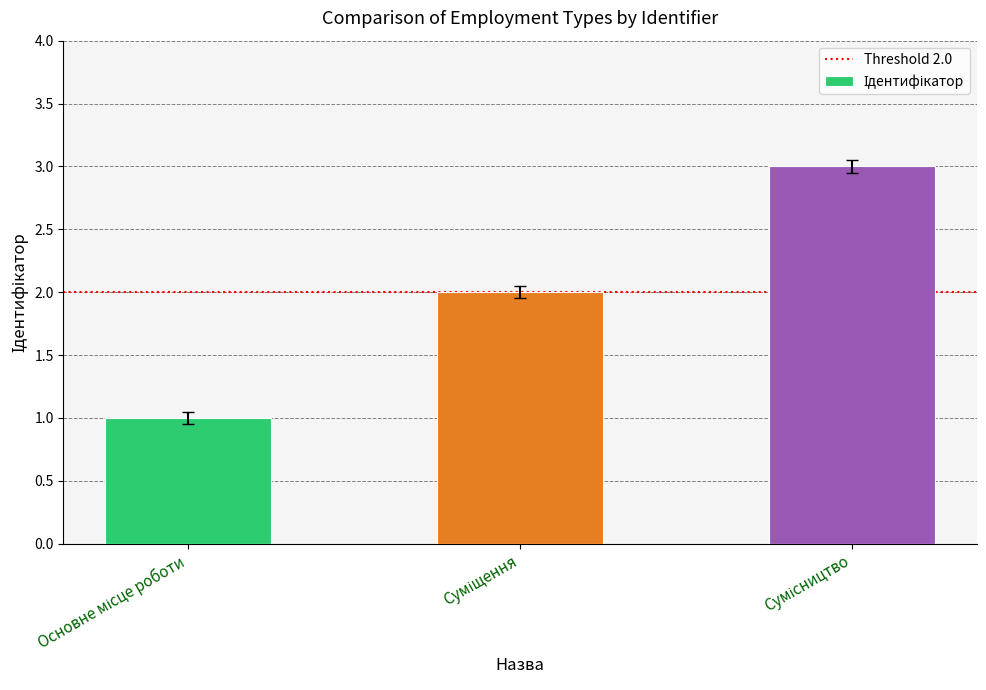

Does the chart contain stacked bars?

No